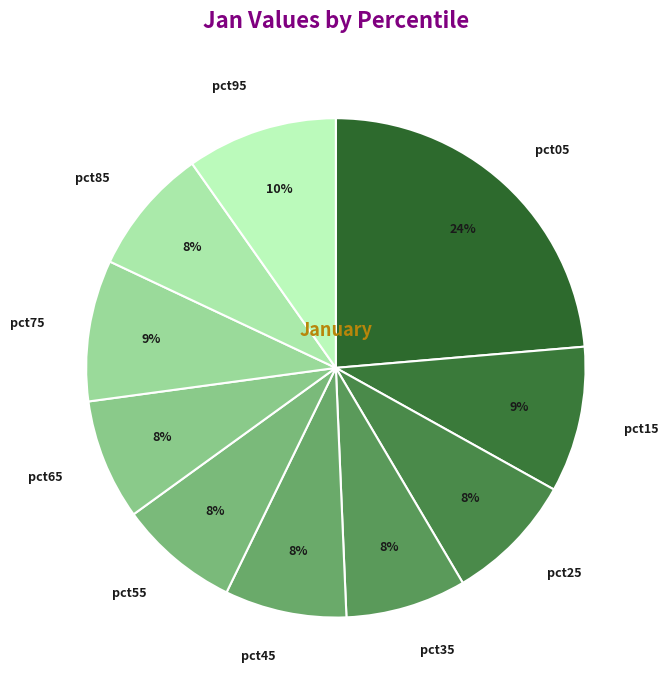

Count the number of slices in the pie.

10